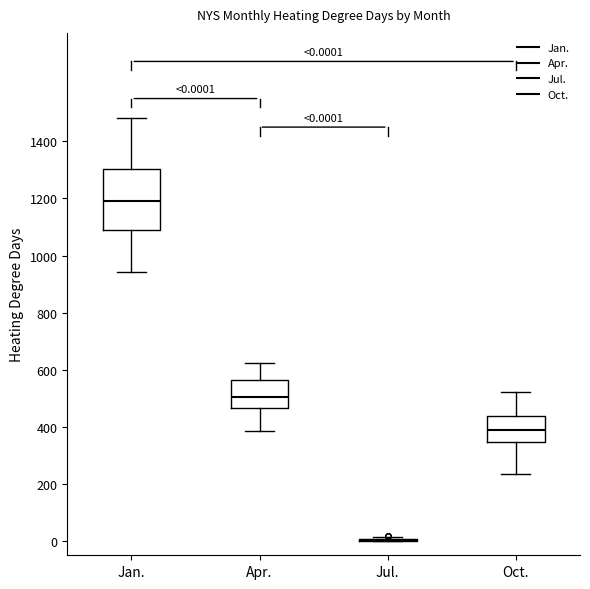

Comparing the boxes themselves (not the whiskers), which one is the tallest?

Jan.